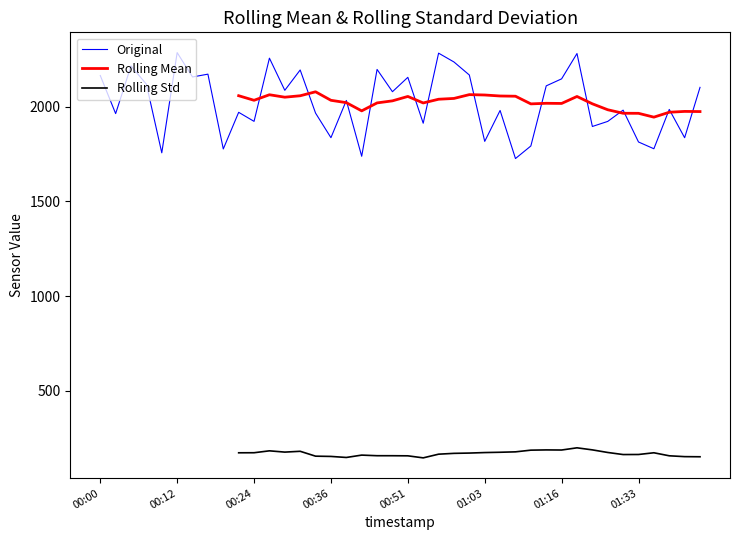

What is the lowest value of the Original series?

1726.2